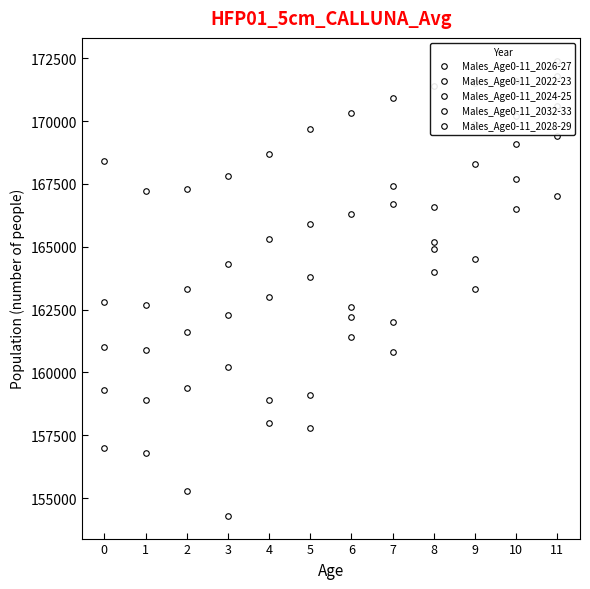

What is the total value across all series at 9?

837500